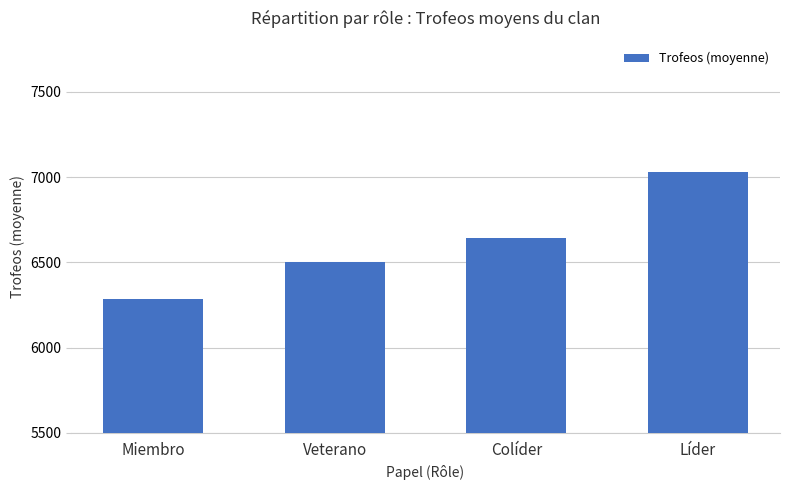

What is the difference between the maximum and minimum values?

748